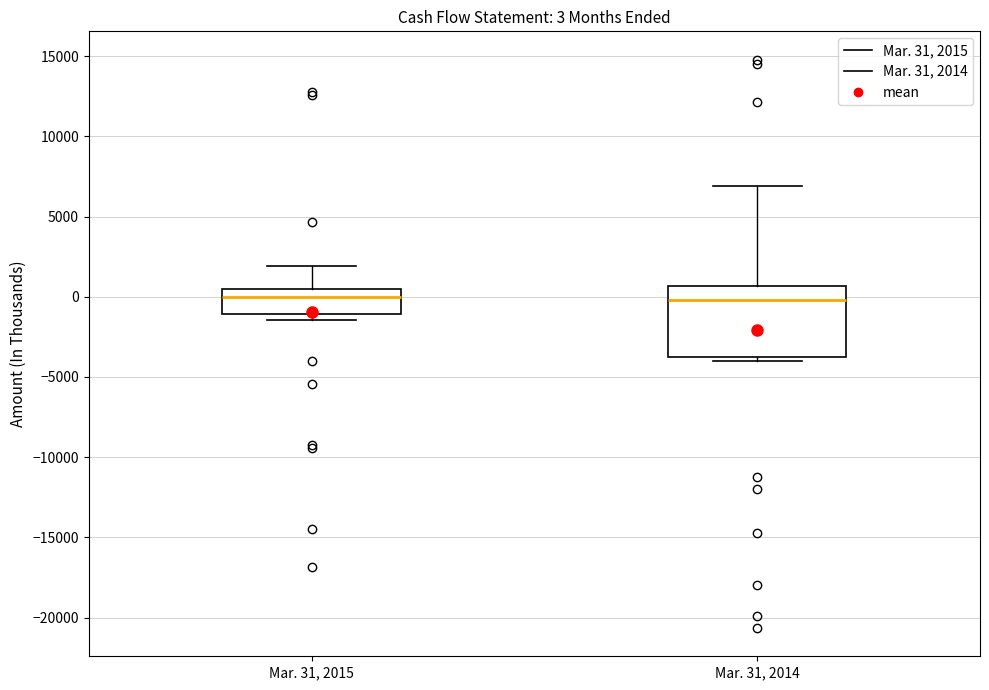

Comparing the boxes themselves (not the whiskers), which one is the tallest?

Mar. 31, 2014